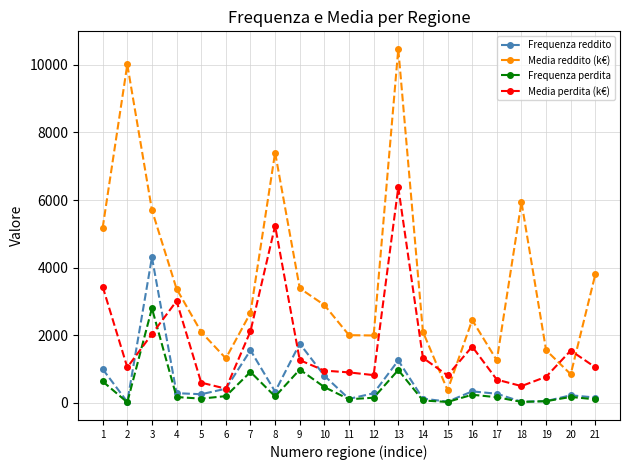

Is this an area chart (filled region under the line)?

No